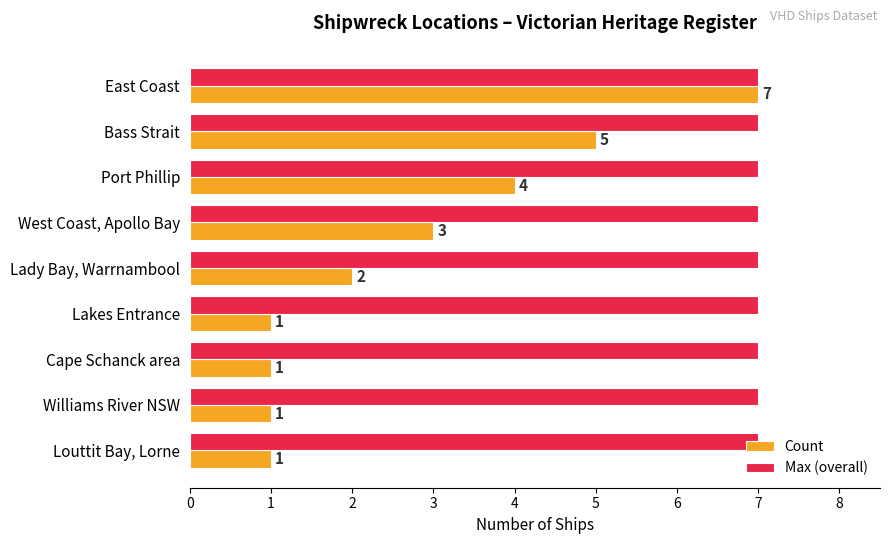

What is the approximate value of Max (overall) at West Coast, Apollo Bay?

7